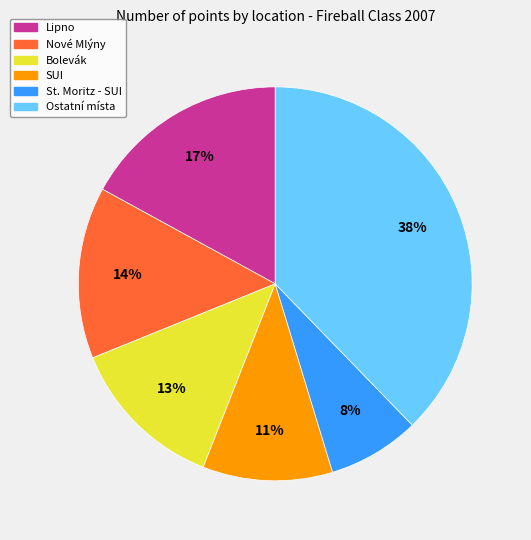

To the nearest percent, what is the average slice percentage?

17%